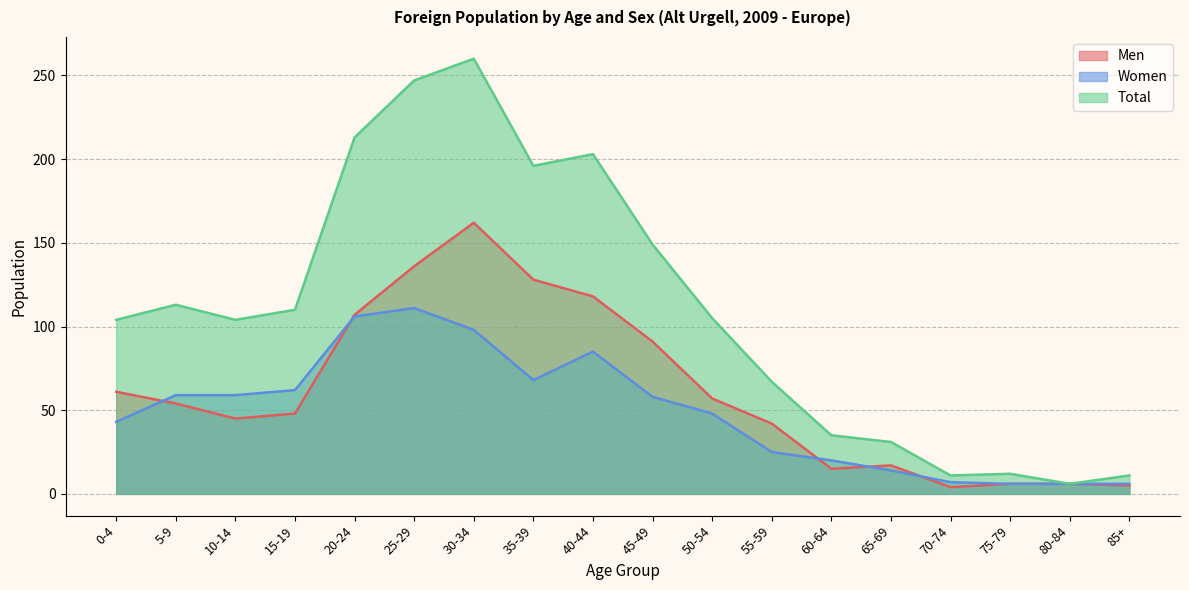

Is it true that Men equals 6 at 75-79?

True